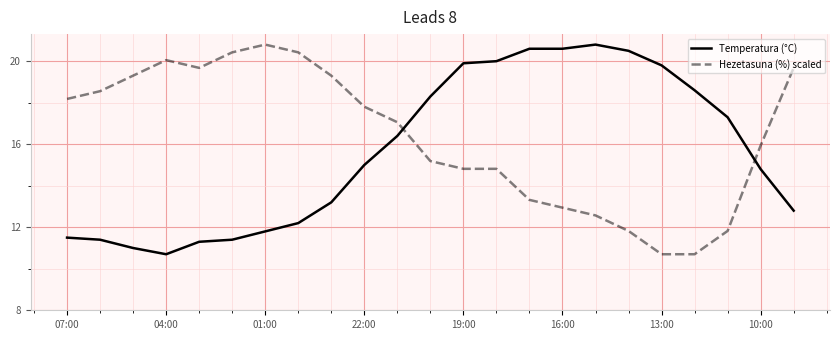

What is the lowest value of the Temperatura (°C) series?

10.7